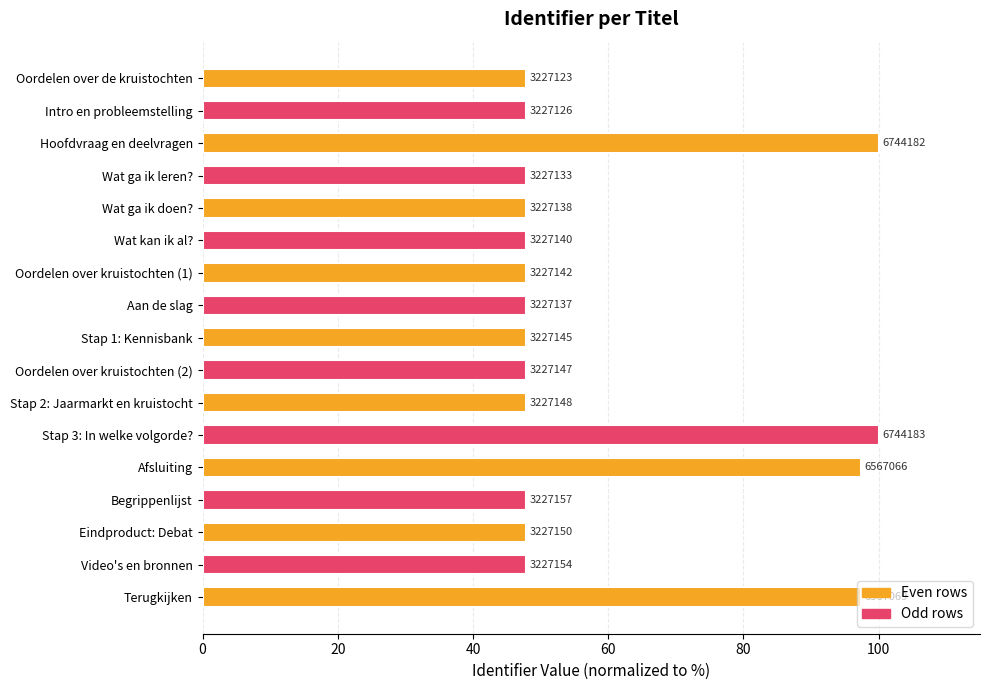

How many bars are there in total?

17